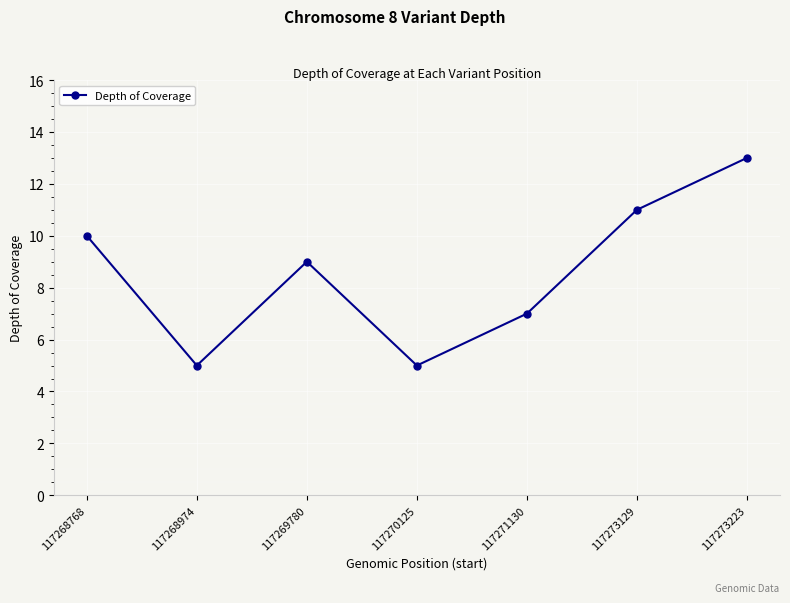

True or false: the data shows 10 at 117271130.

False